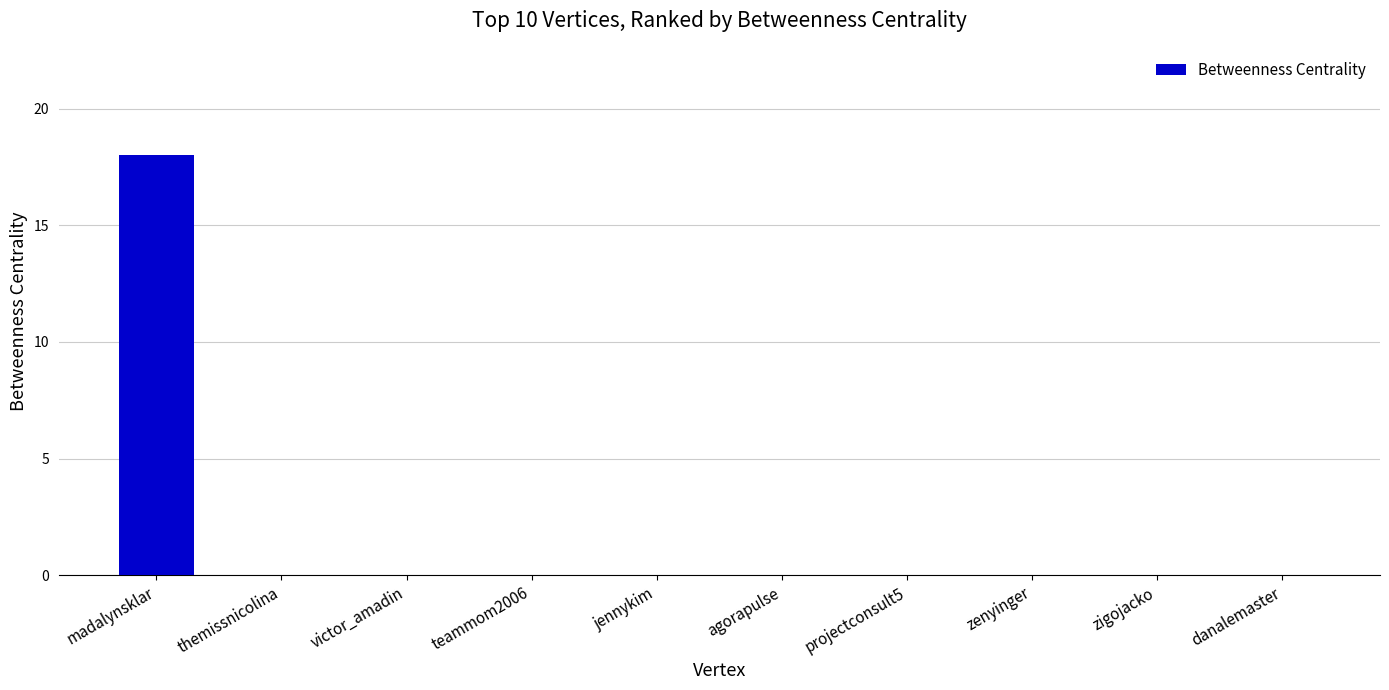

The chart shows a value of 0 at victor_amadin. True or false?

True